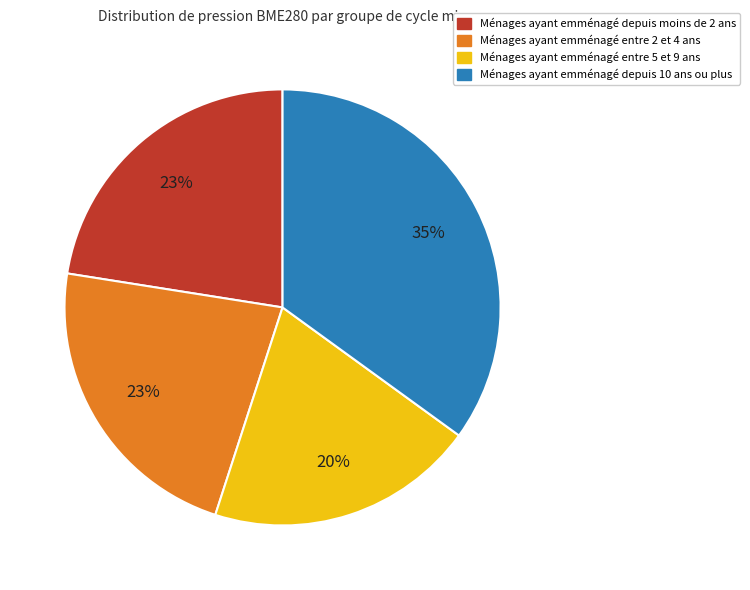

Is there a majority slice in this chart?

No